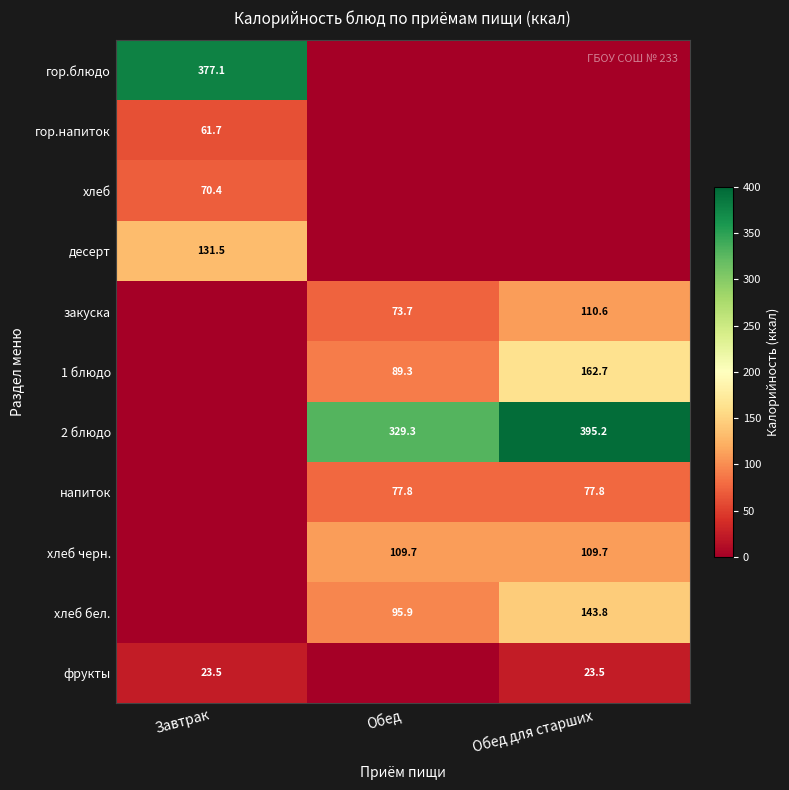

The закуска series shows 198.2 at Обед для старших. True or false?

False